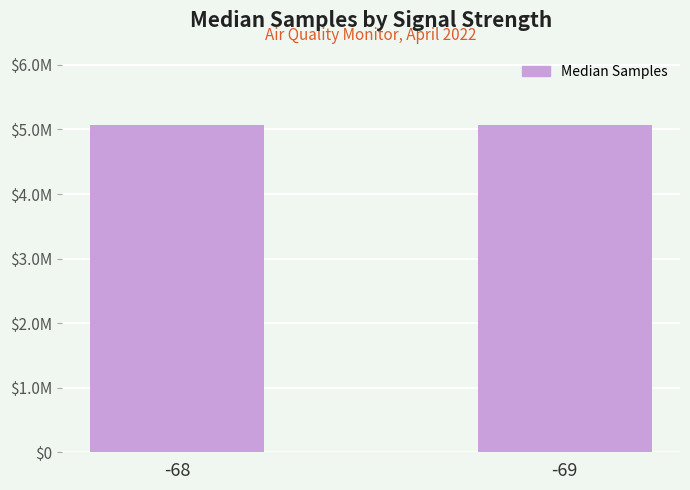

What is the sum of all values?

10148248.5